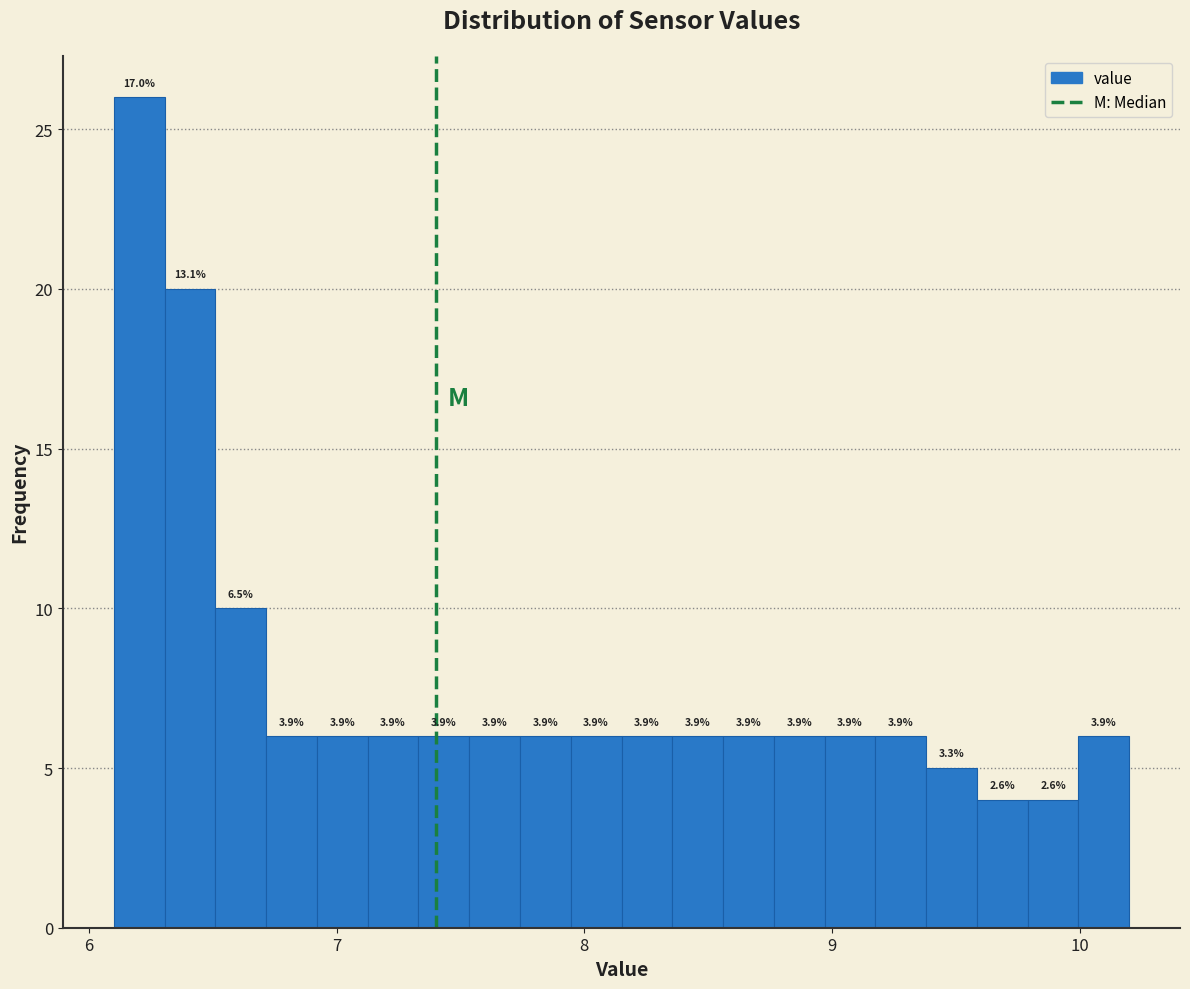

Around what value on the x-axis is the tallest bar? Give the approximate position of its centre, as read against the axis.

6.2